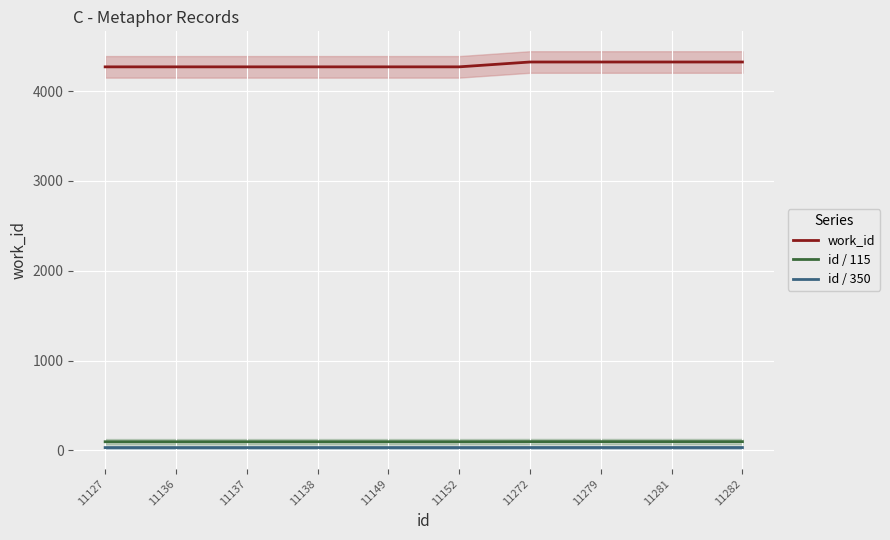

True or false: id / 350 and work_id cross at least once.

False